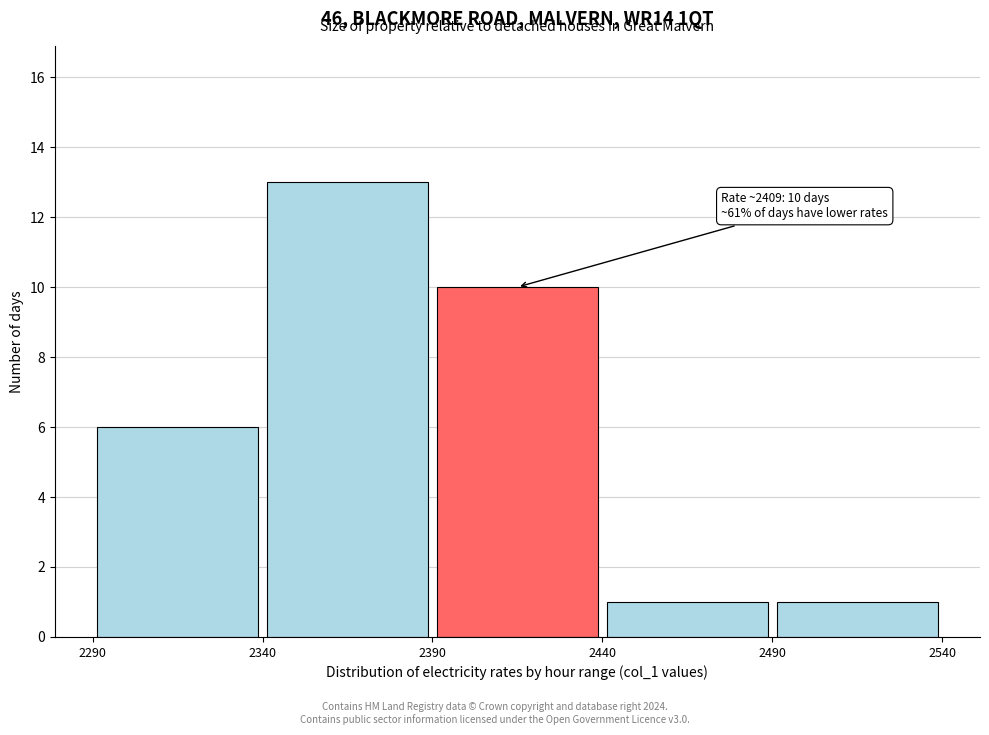

Over which range of the x-axis is the bar tallest?

2340 to 2390